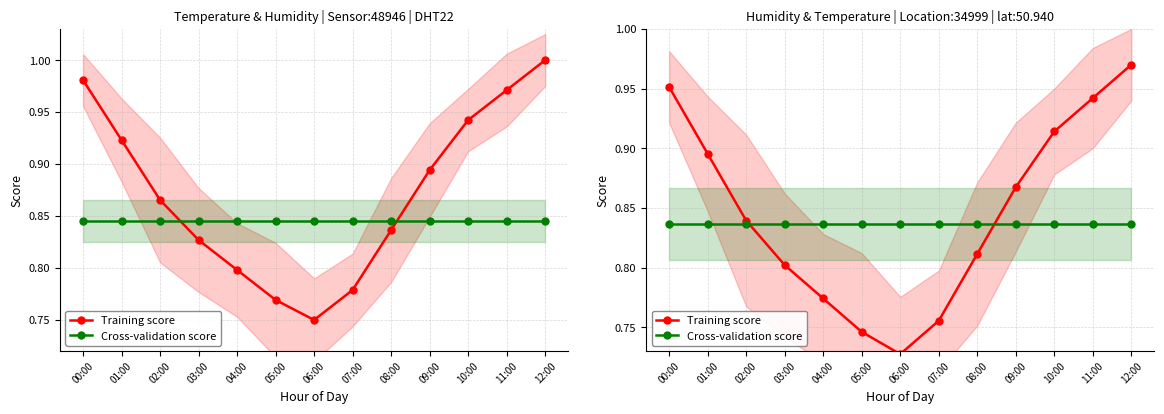

True or false: Cross-validation score has more than 1 interior local peaks.

False